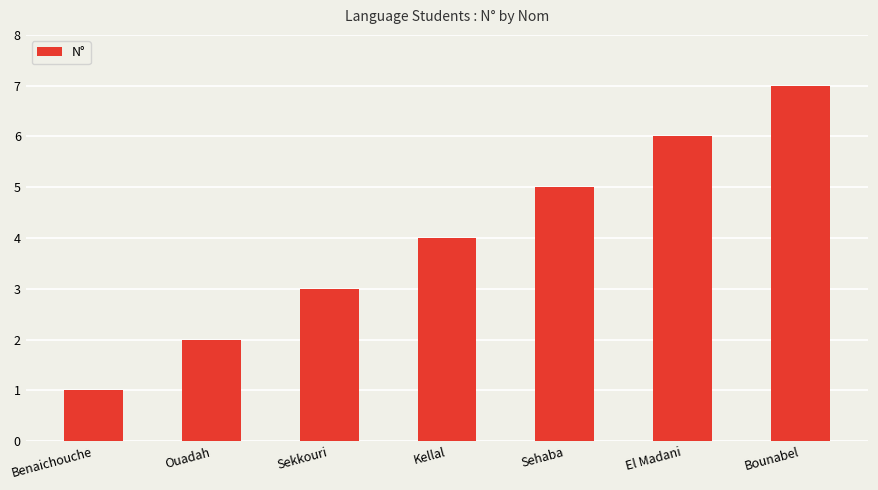

Reading left to right, list all the values displayed in this chart.

Benaichouche=1	Ouadah=2	Sekkouri=3	Kellal=4	Sehaba=5	El Madani=6	Bounabel=7